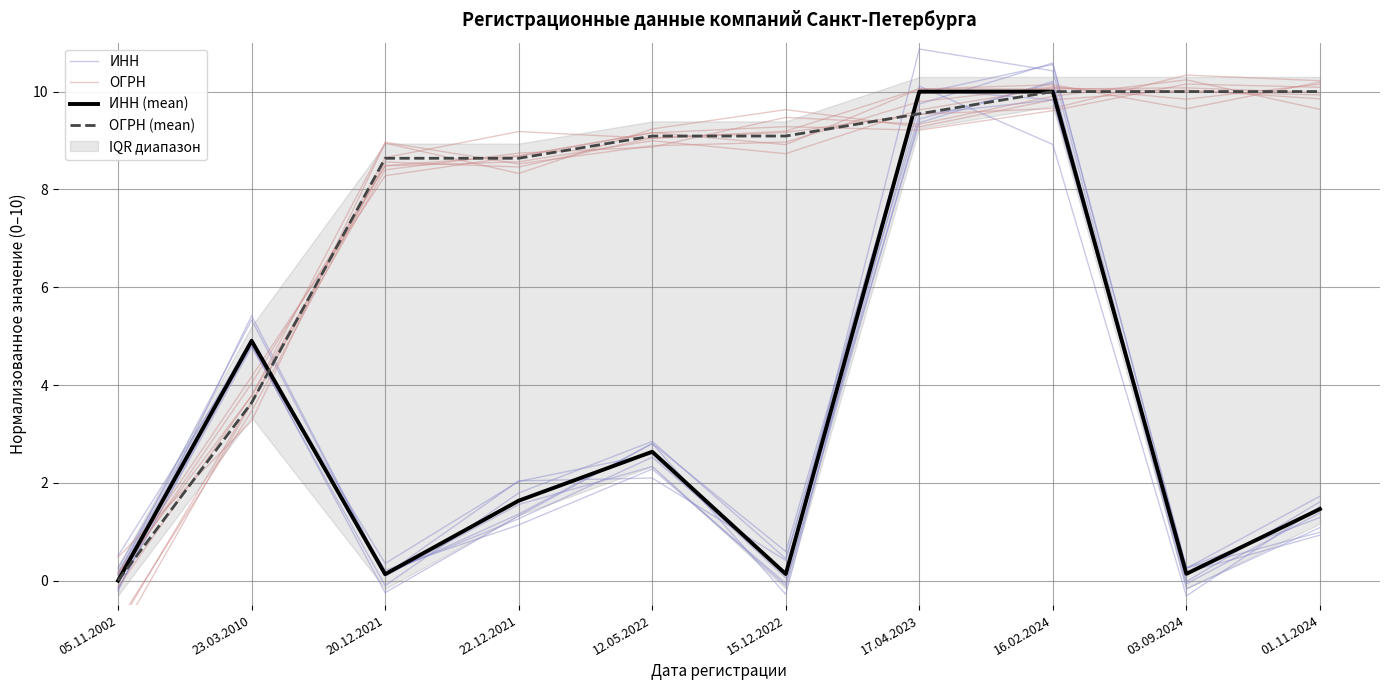

Reading right to left, what are all the values shown in this chart?

ИНН: 1.6	-0.0	10.4	10.9	0.1	2.6	2.0	0.4	4.9	0.2
ОГРН: 10.2	9.8	10.1	9.8	9.0	8.9	8.5	9.0	3.8	-0.1
ИНН (mean): 1.5	0.1	10.0	10.0	0.1	2.6	1.6	0.1	4.9	0.0
ОГРН (mean): 10.0	10.0	10.0	9.5	9.1	9.1	8.6	8.6	3.6	0.0